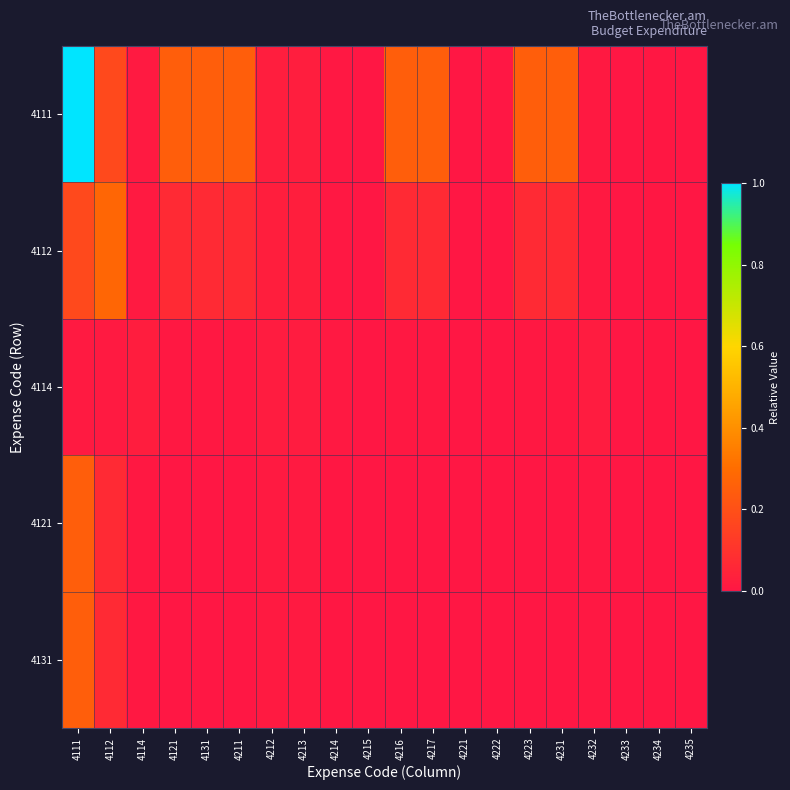

Between 4214 and 4235, which series saw the biggest shift?

4114